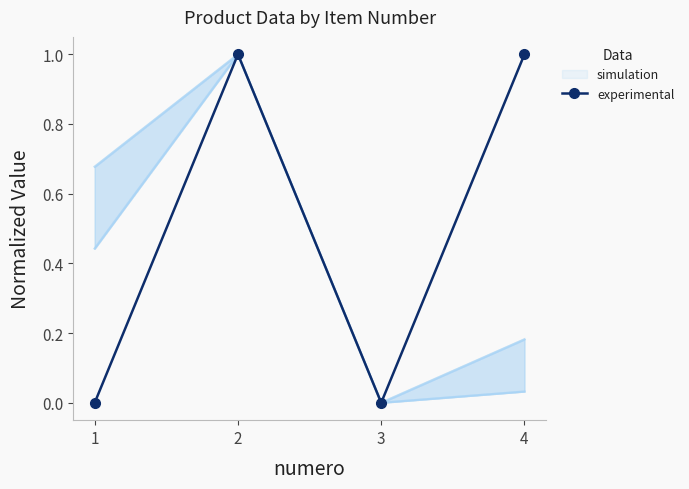

Is it true that the value at 4 is 1?

False